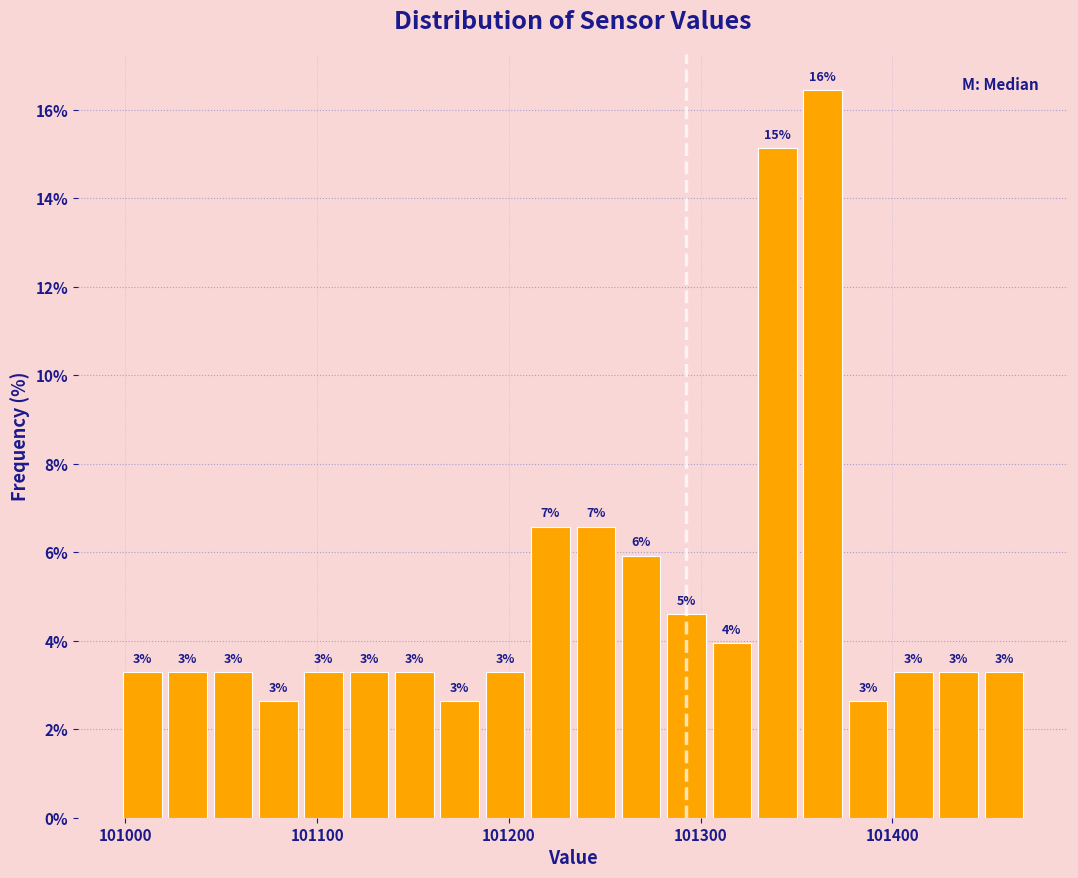

Read against the x-axis, roughly where is the centre of the tallest bar?

101360